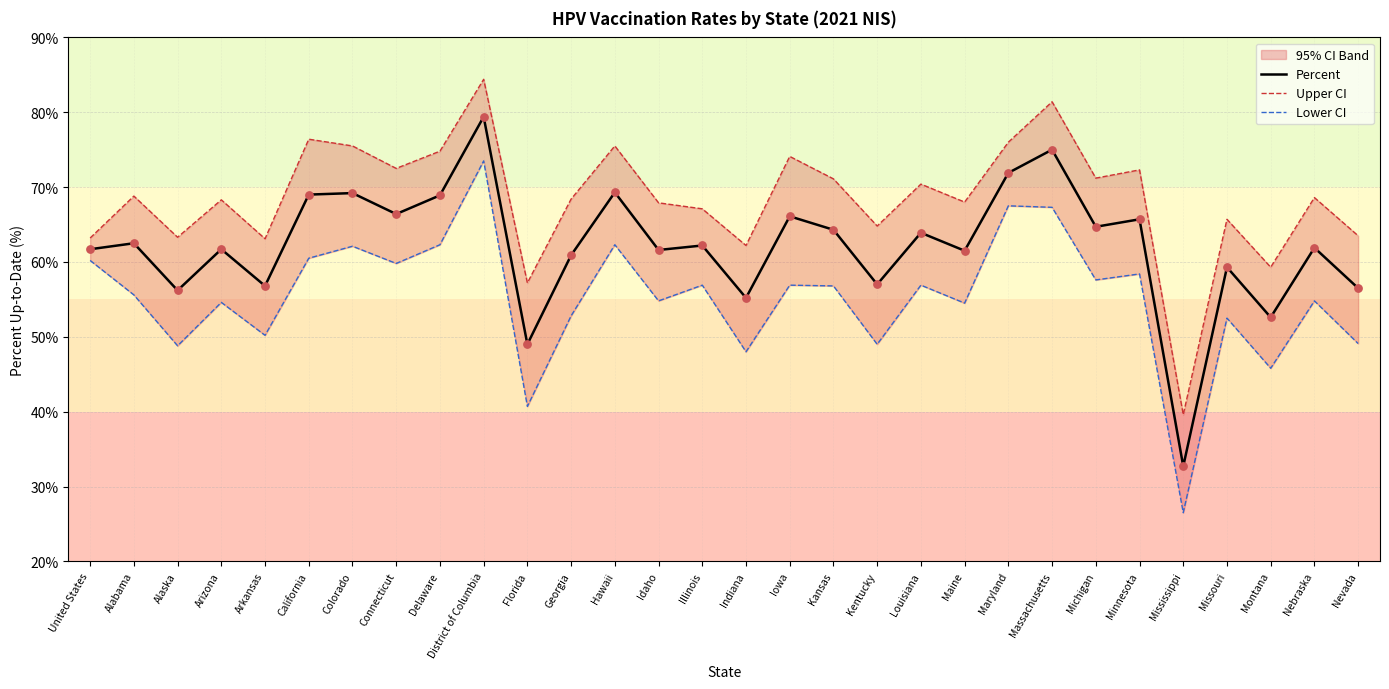

Which series contains the highest Y value?

Upper CI